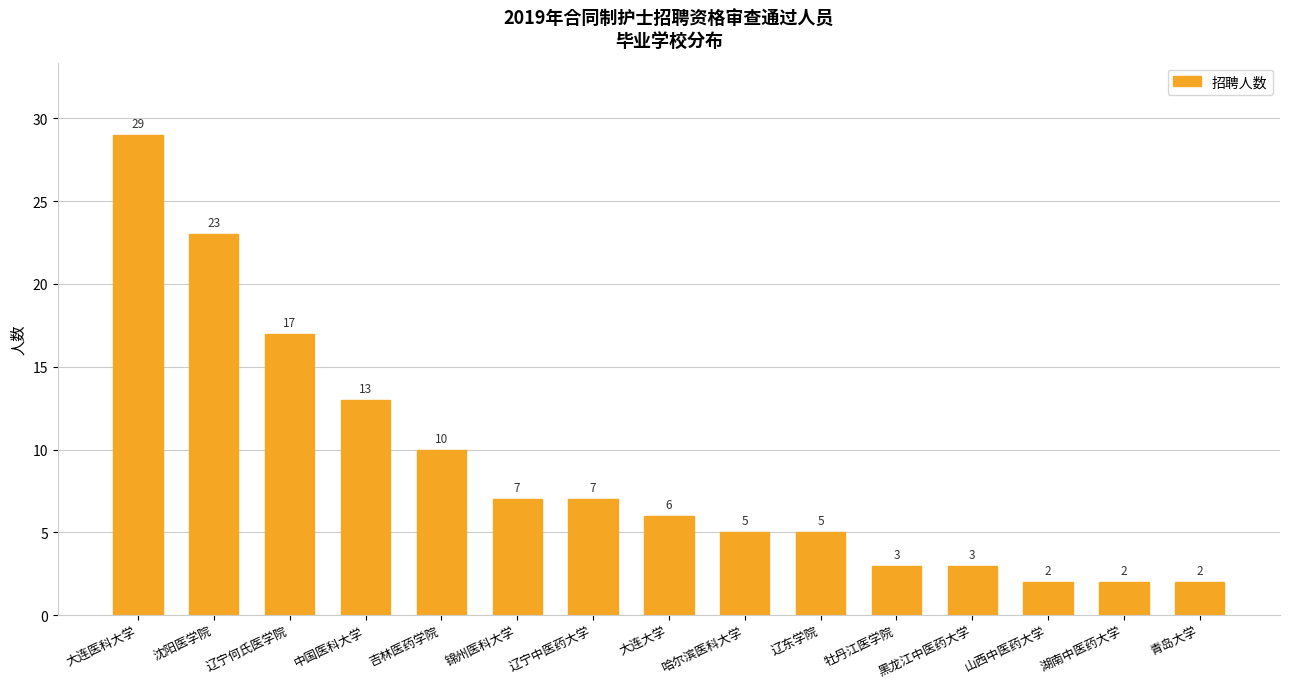

What is the ratio of the value at 大连大学 to the value at 青岛大学?

3.0